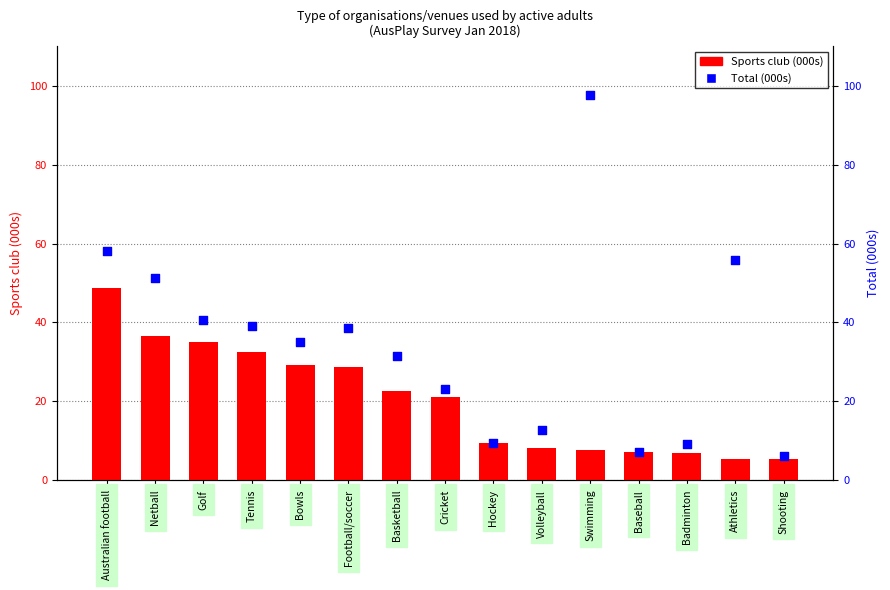

Which series has the largest Y range (max minus min)?

Total (000s)